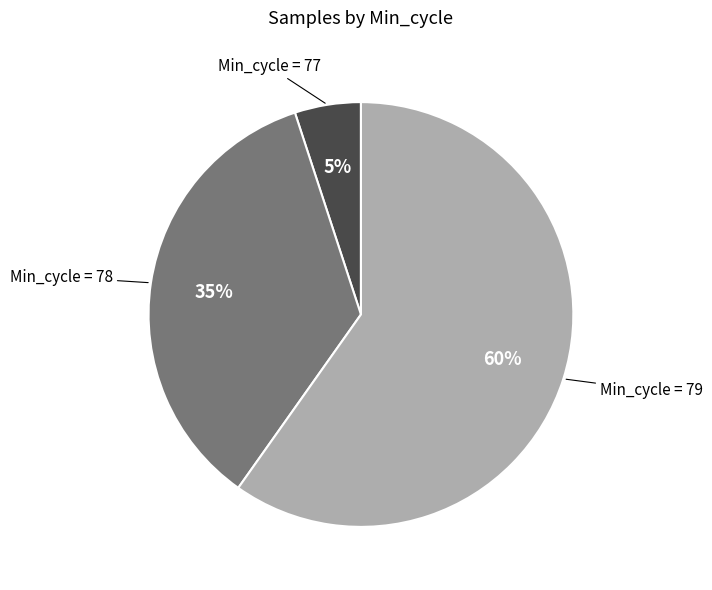

To the nearest percent, what is the difference between the largest and smallest slice percentages?

55%